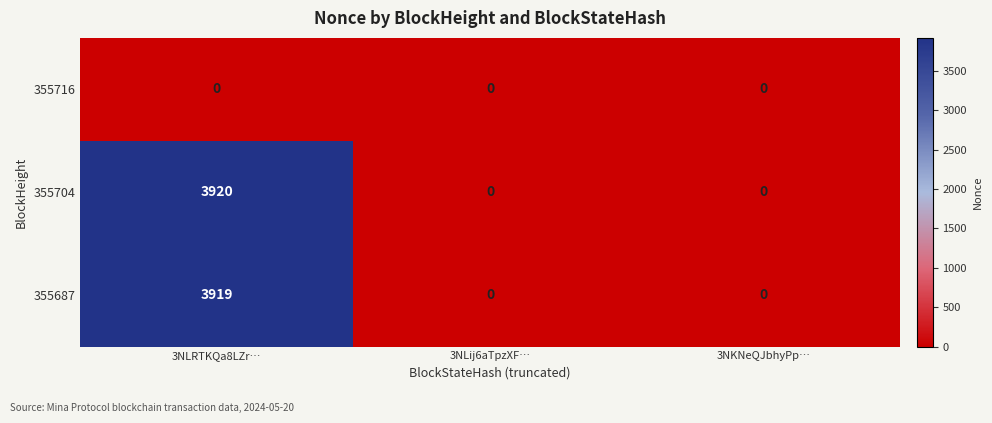

At 3NLRTKQa8LZr…, list the series in order from largest to smallest.

355704, 355687, 355716